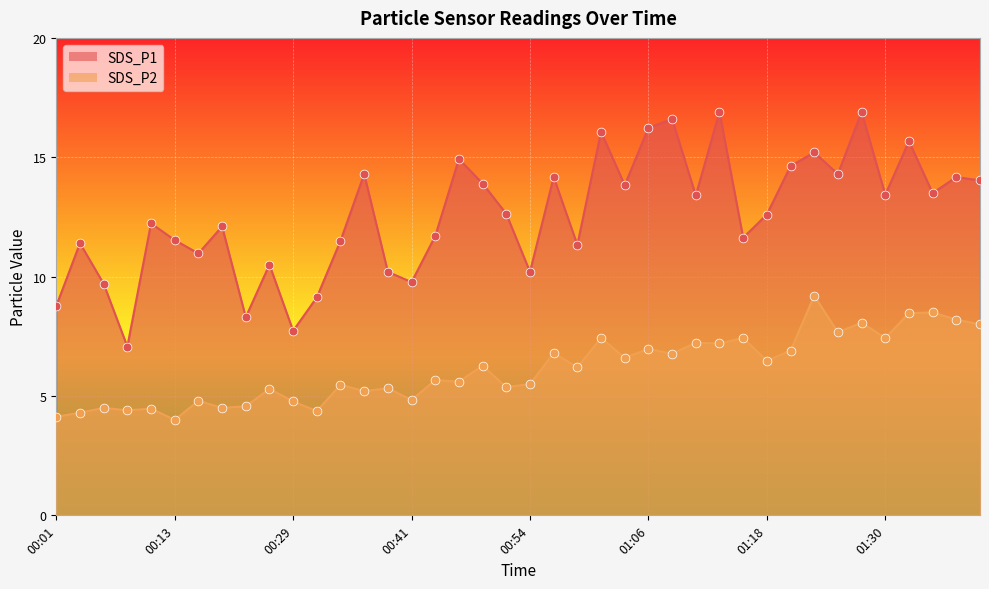

What is the total value across all series at 00:39?

15.5